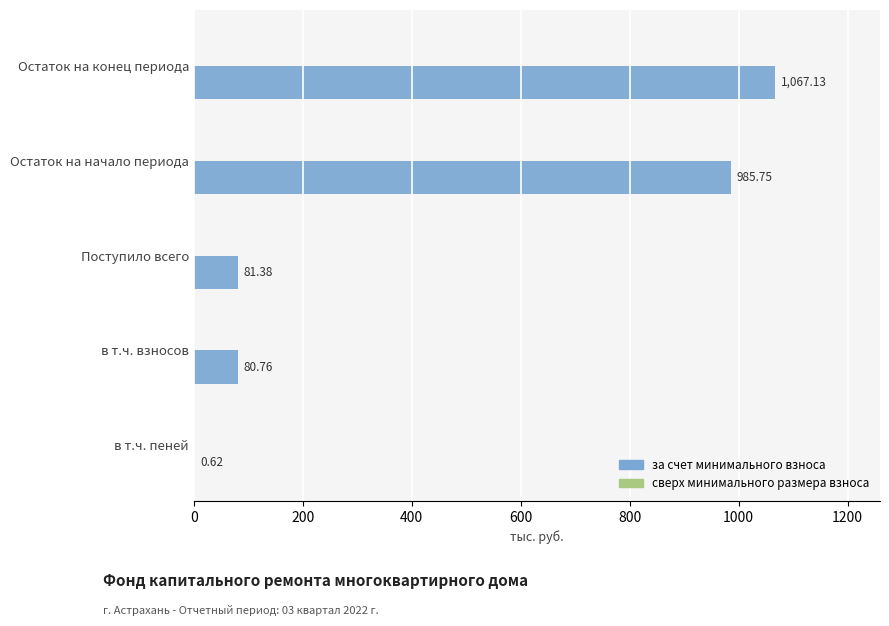

What is the sum of all values?

2215.6